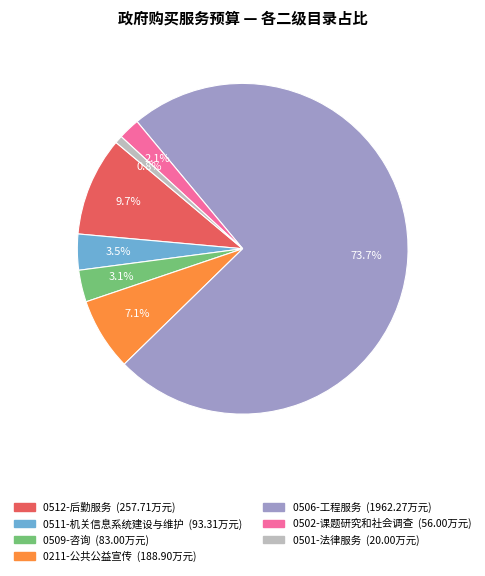

Which slice is the largest?

0506-工程服务